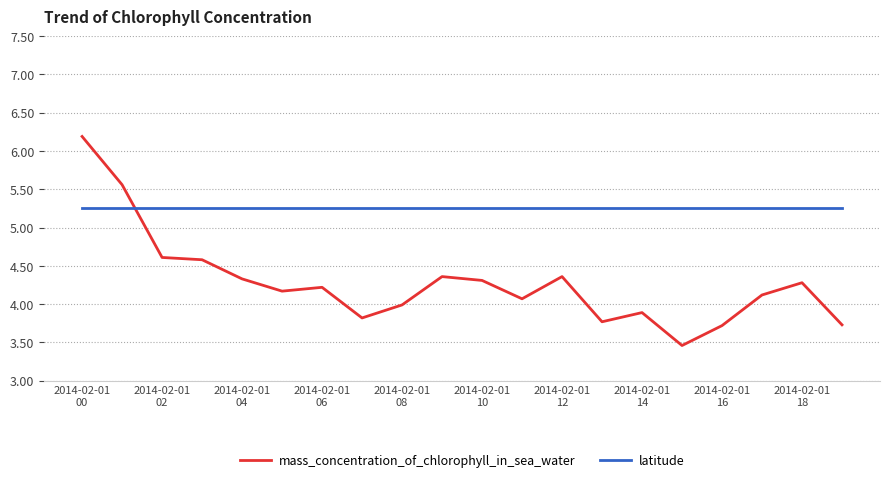

Rank the series by their average value, from highest to lowest.

latitude, mass_concentration_of_chlorophyll_in_sea_water